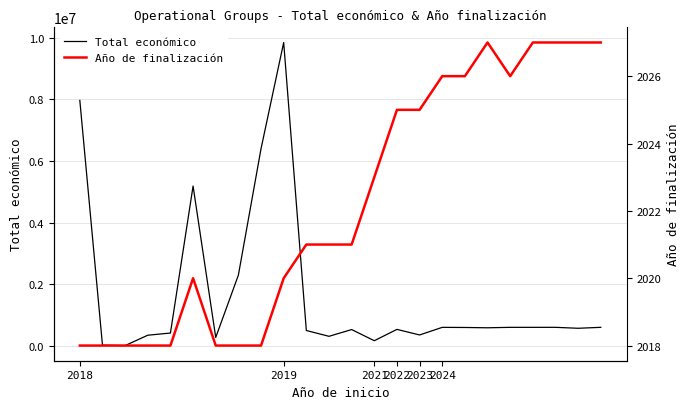

How many data points in Año de finalización are less than 2021?

10